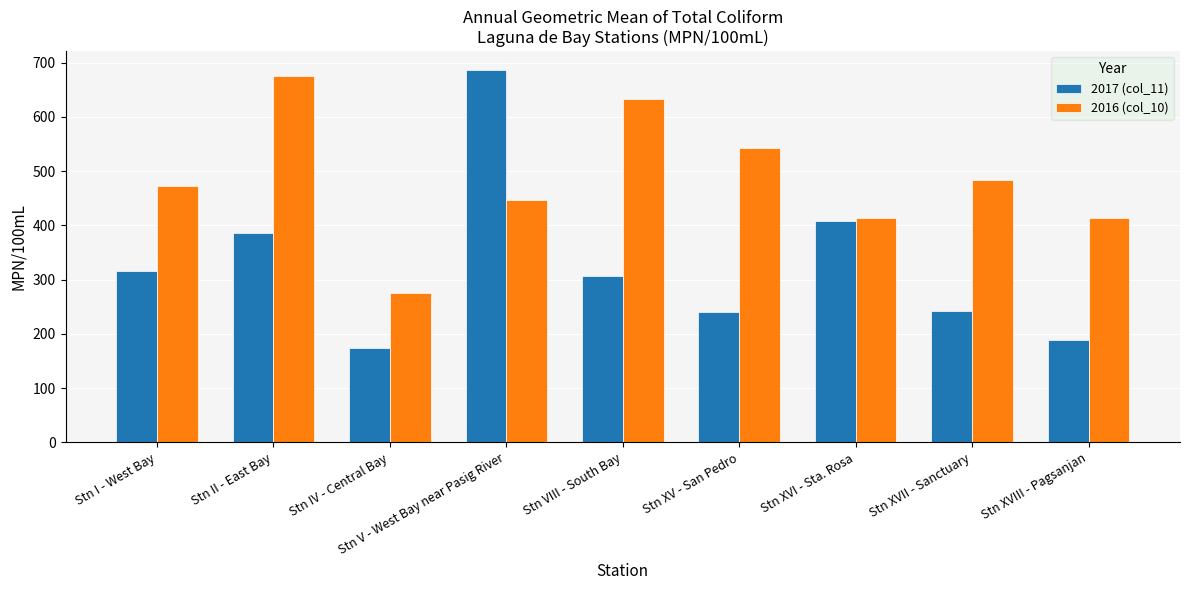

What is the approximate value of 2017 (col_11) at Stn XVI - Sta. Rosa?

407.4